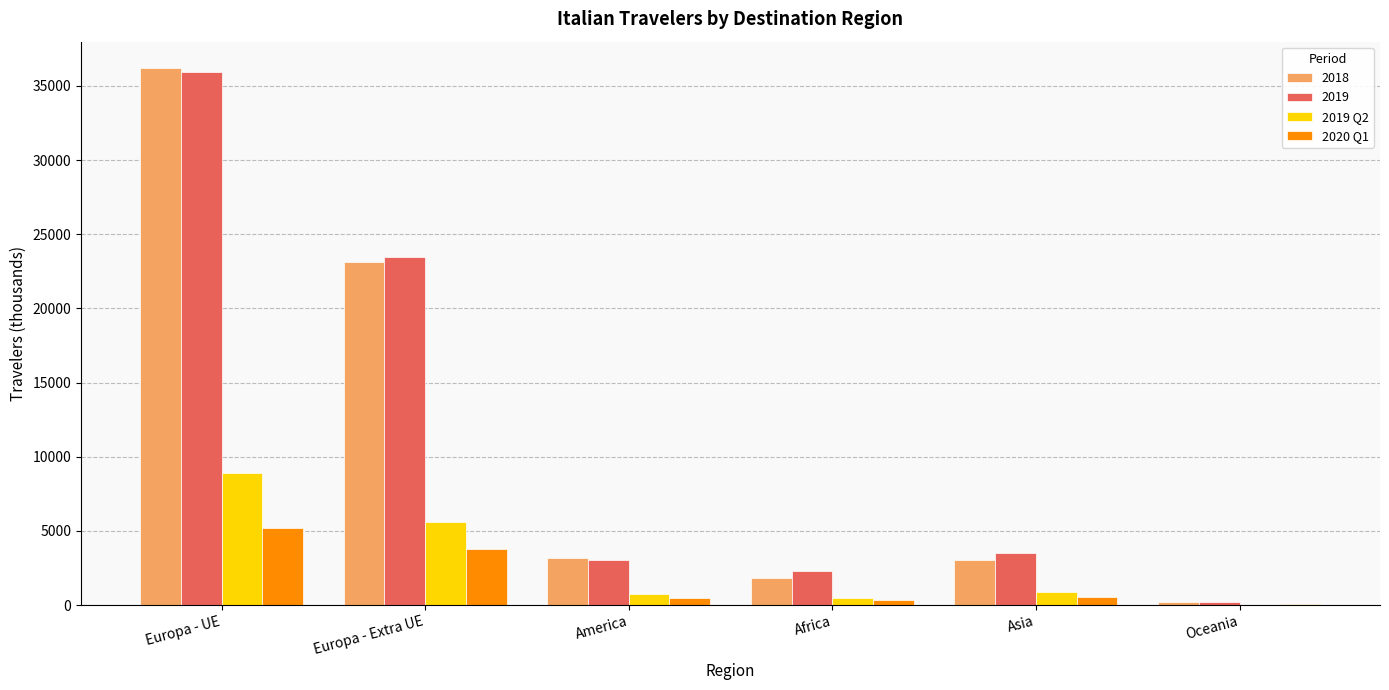

What is the total value across all series at Europa - UE?

86146.0